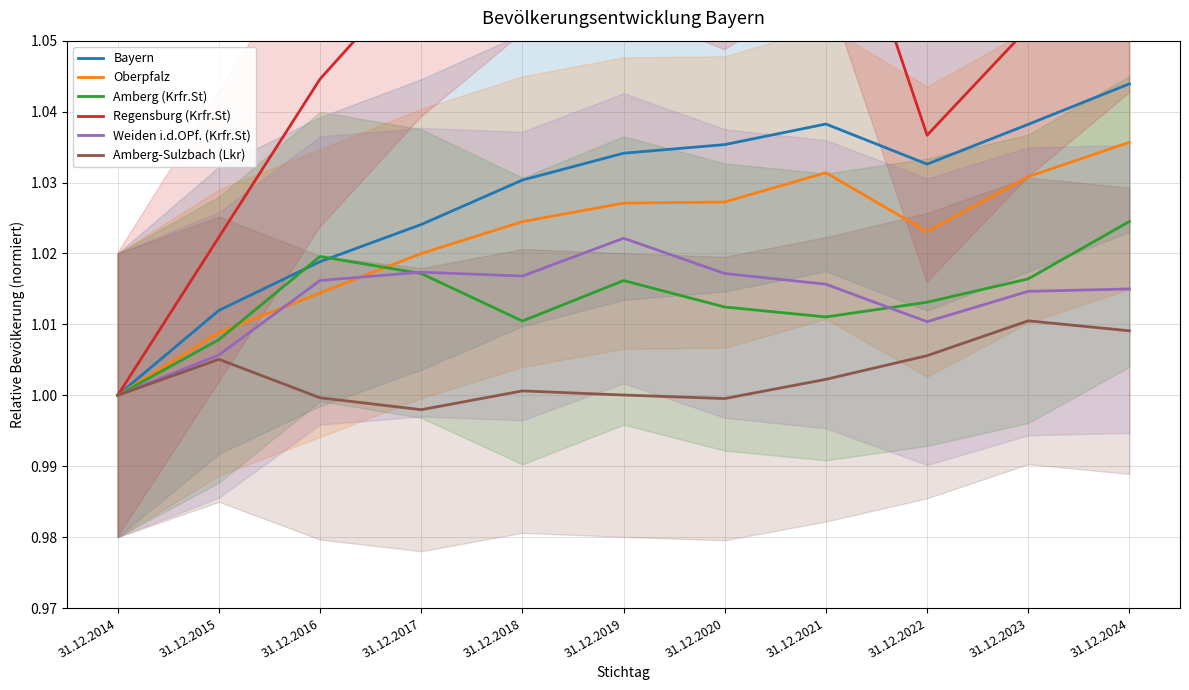

Read the Bayern value at 31.12.2014.

1.0